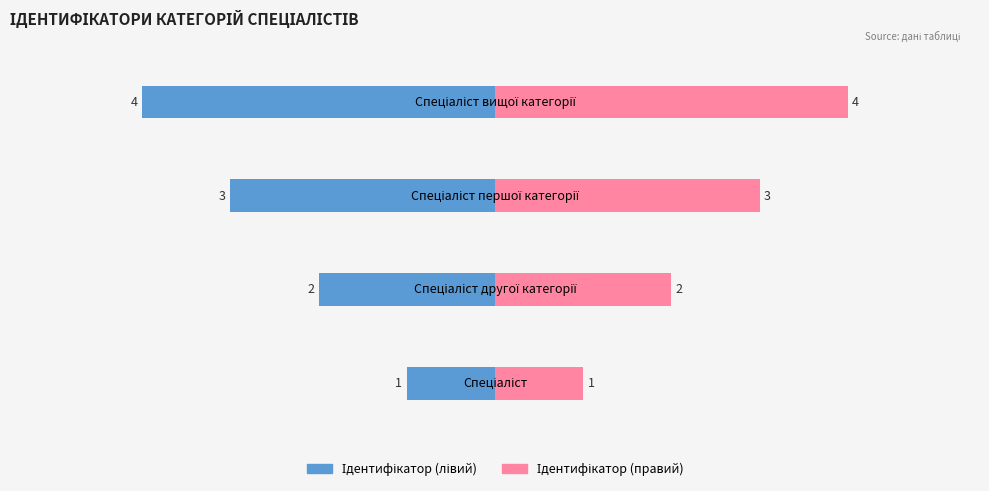

How many series are shown in this chart?

2